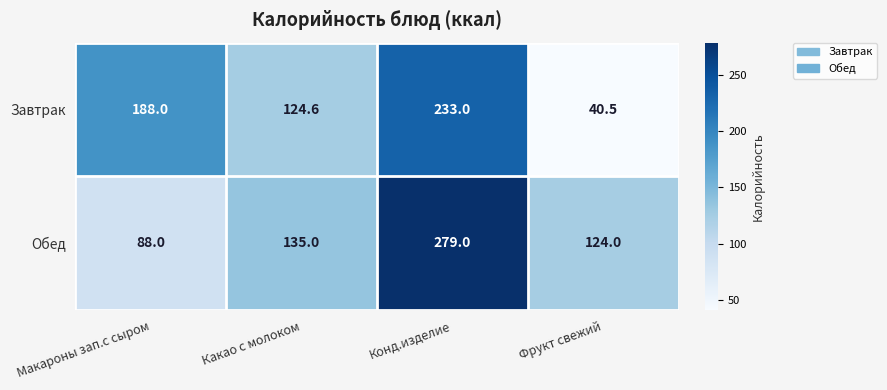

Rank the series by their average value, from highest to lowest.

Обед, Завтрак